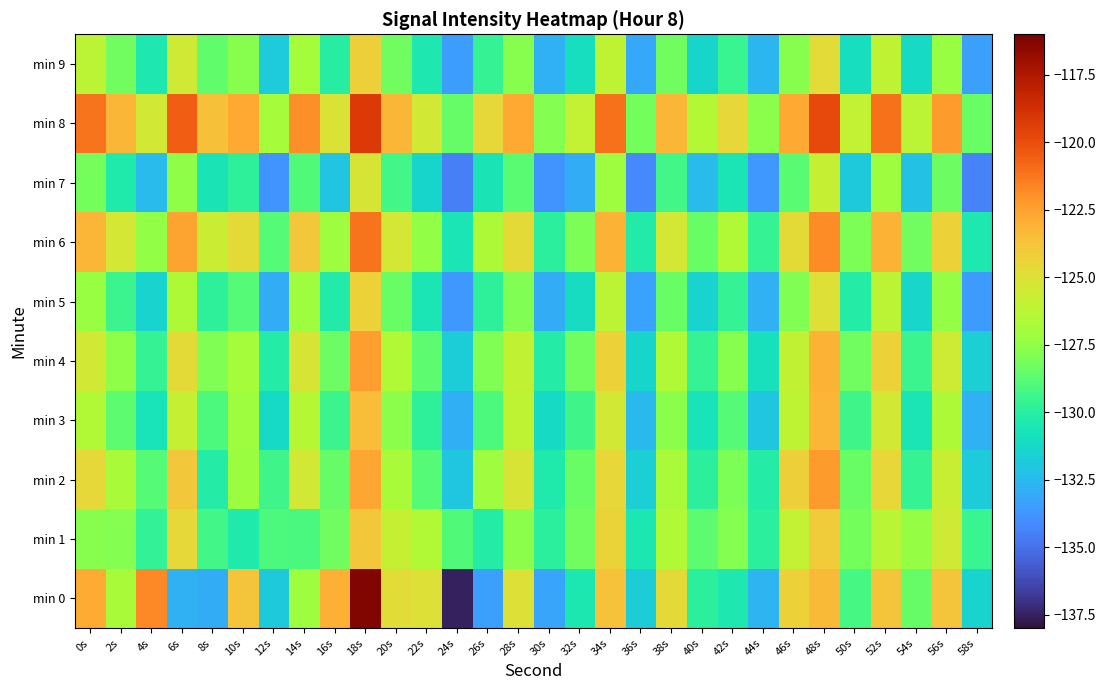

What is the maximum value shown in the chart?

-116.2